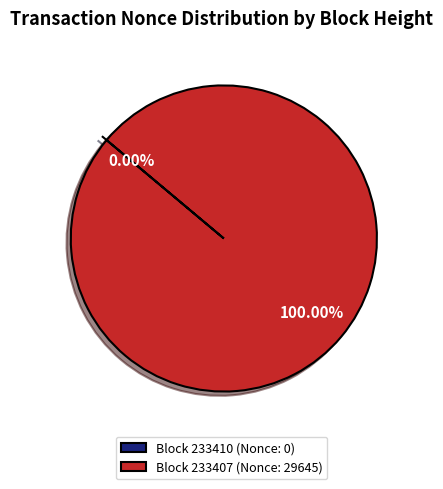

Which slice is the largest?

233407